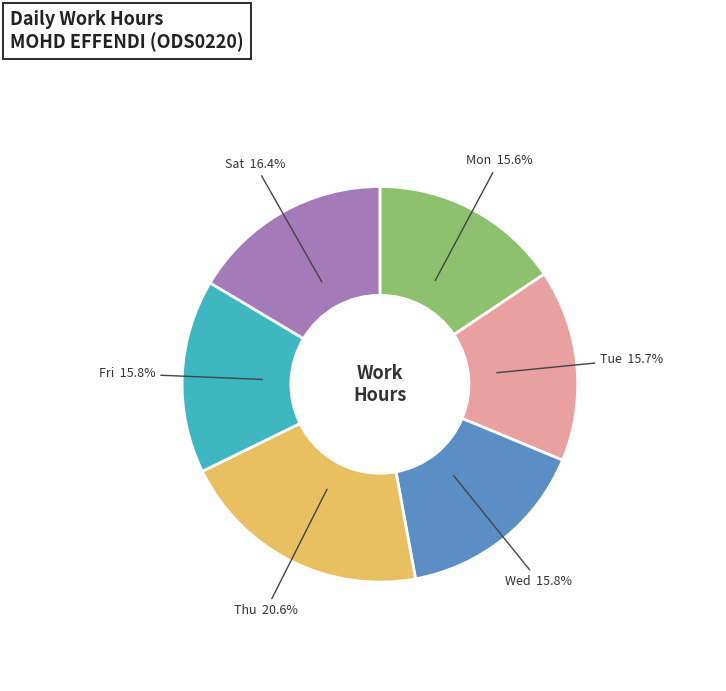

Does any single category account for the majority?

No